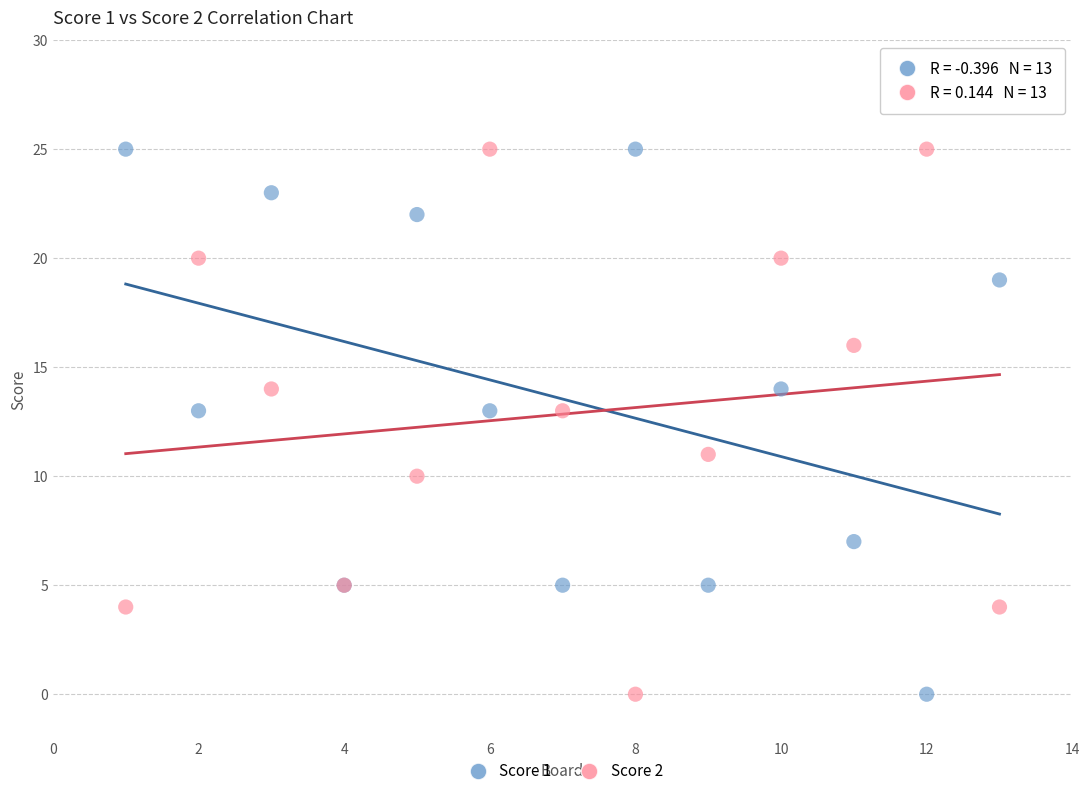

What is the X range (max minus min) for the scatter plot?

12